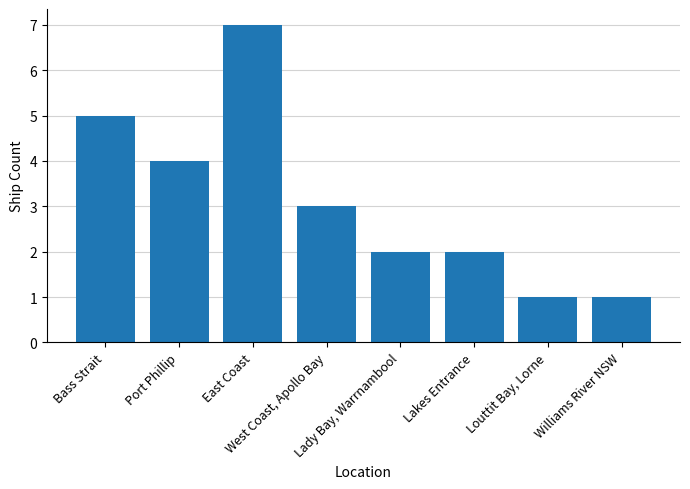

How many data points does each series have?

8